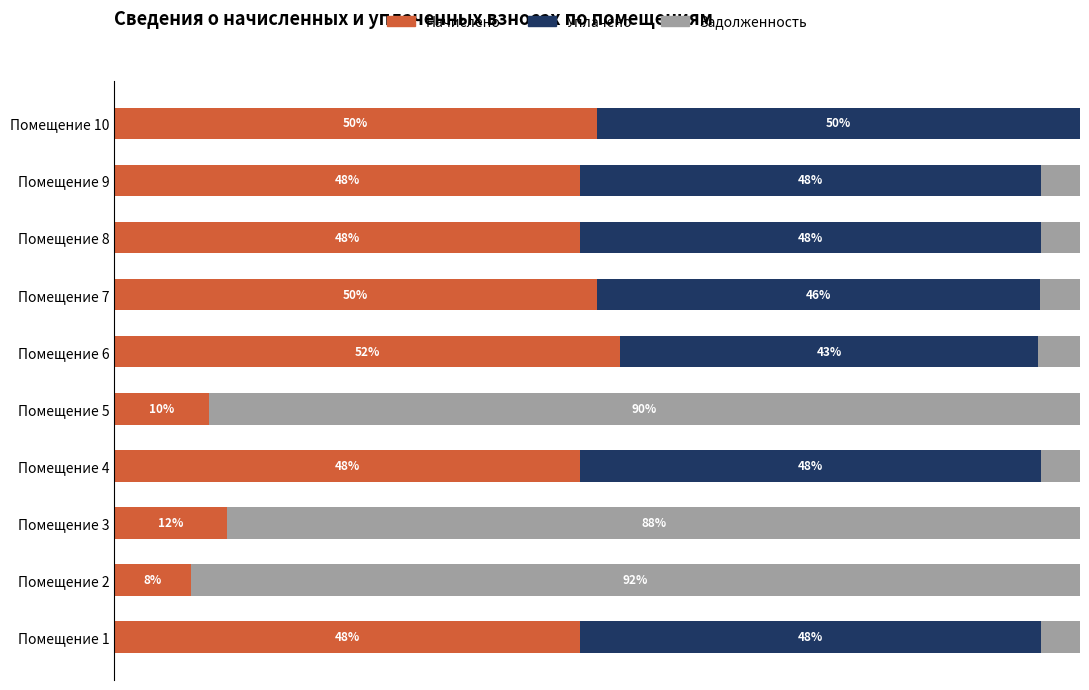

At which label does Начислено reach its peak?

Помещение 6